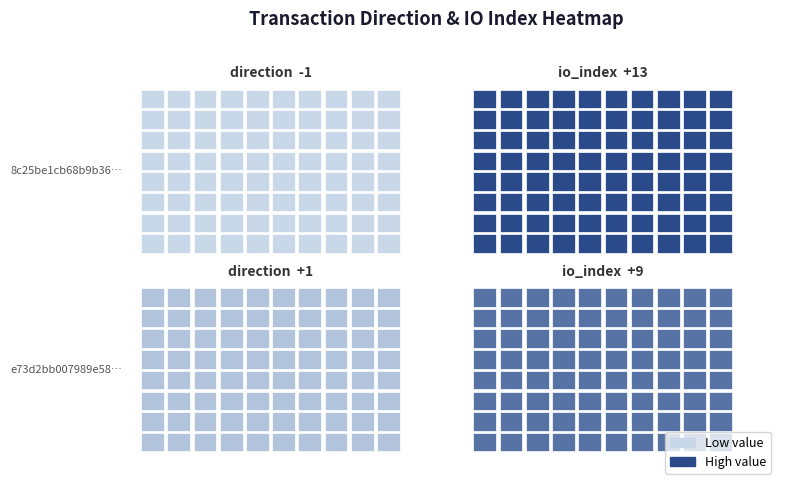

What value does the 8c25be1cb68b9b3611829dd841d6c50a4ef0042 series have at 1, to the nearest 5?

15